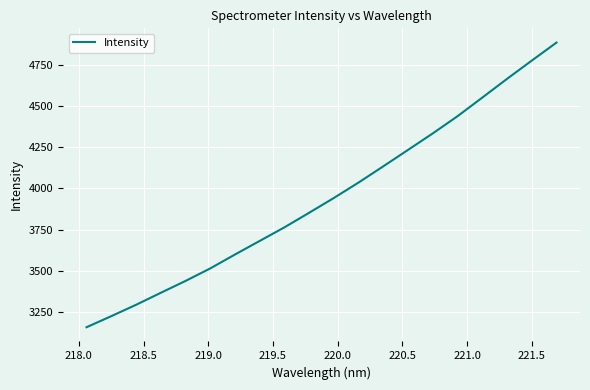

What is the maximum value shown in the chart?

4888.1